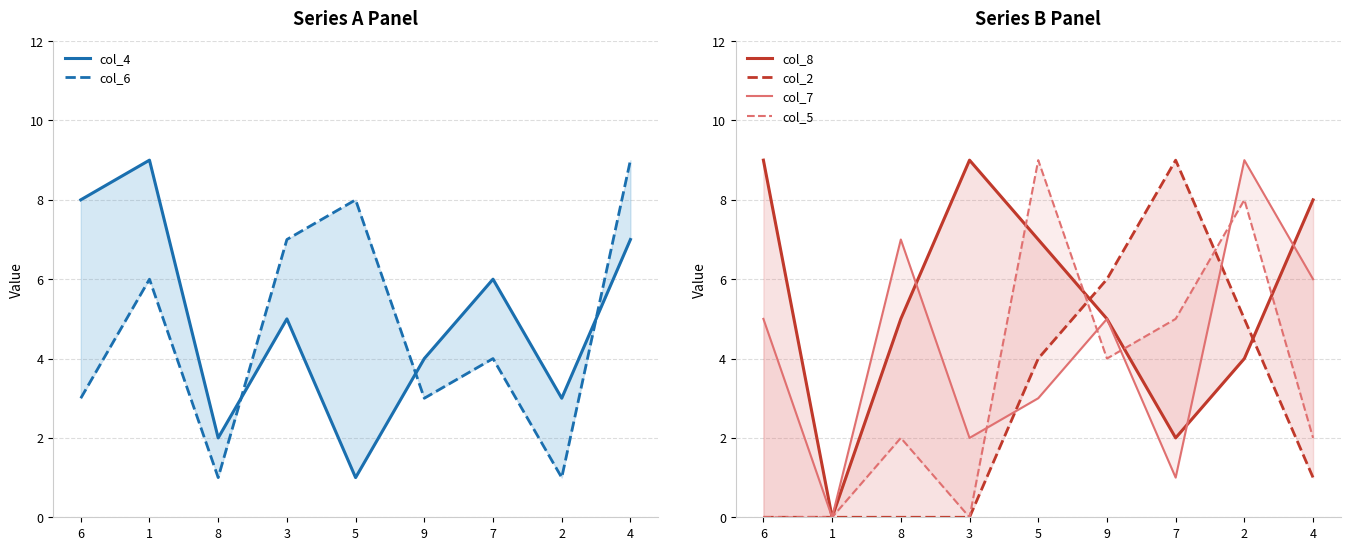

Count the col_7 values in the range 2 to 6.

5